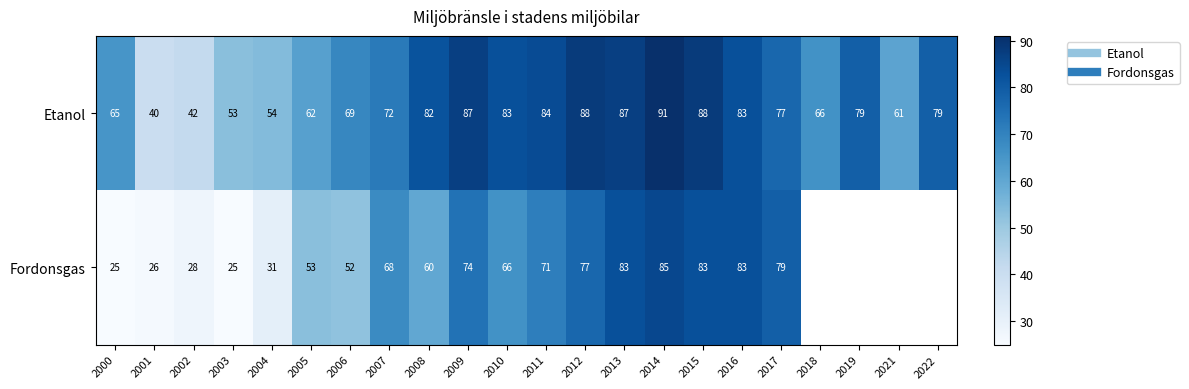

How many categories are shown in the chart?

22